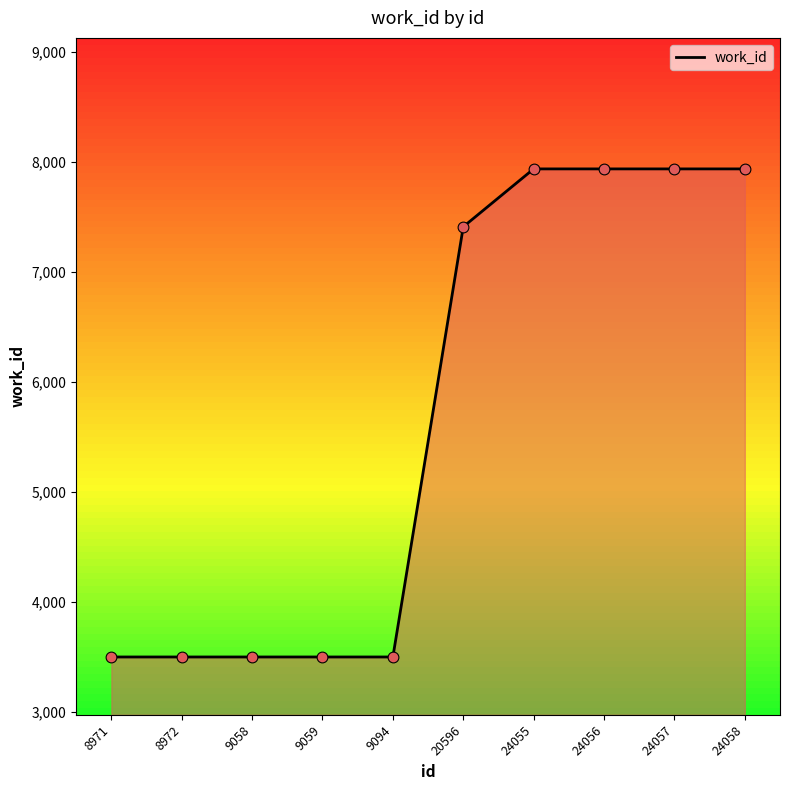

Approximately how many times larger is the value at 8971 compared to 9058?

1.0